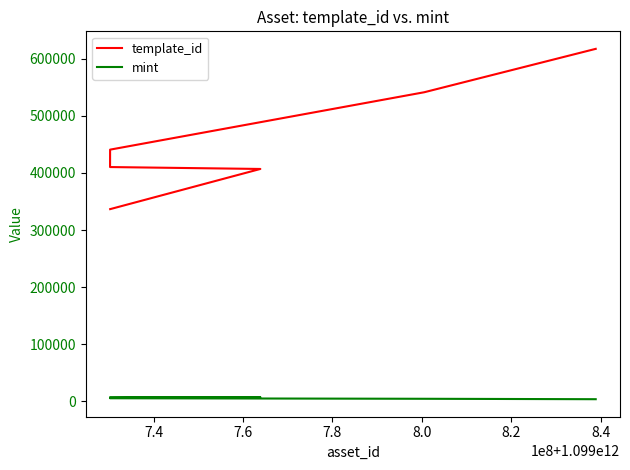

The mint series shows 5230 at 7.8. True or false?

True